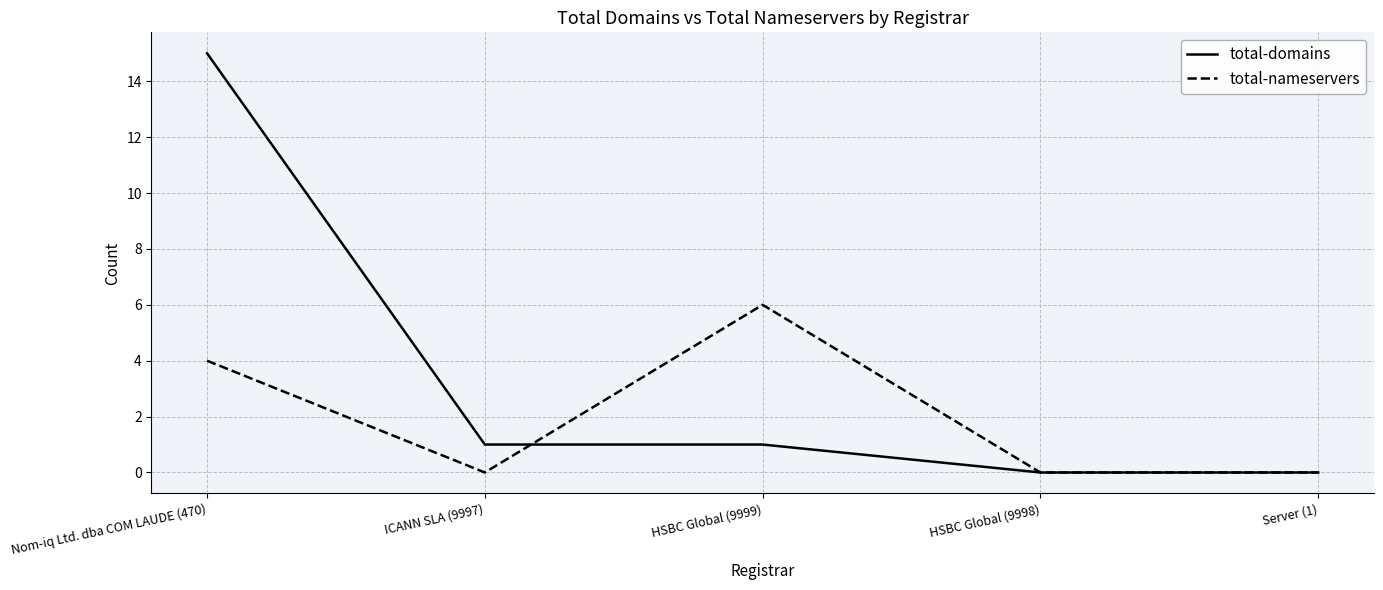

What is the greatest value displayed?

15